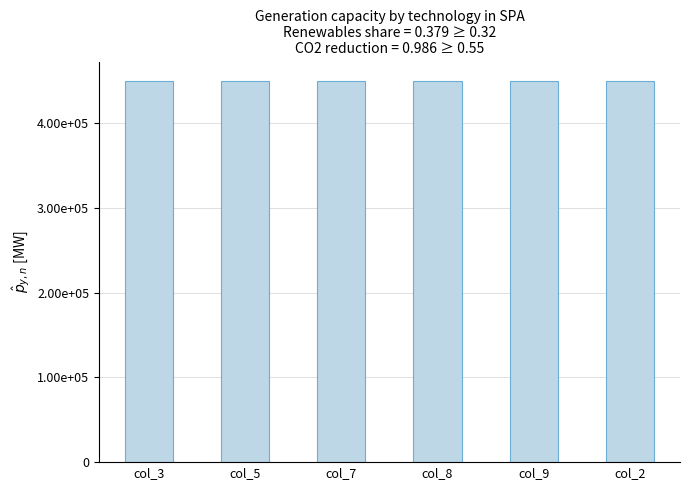

Where is col_2 nearest to the value 5?

4